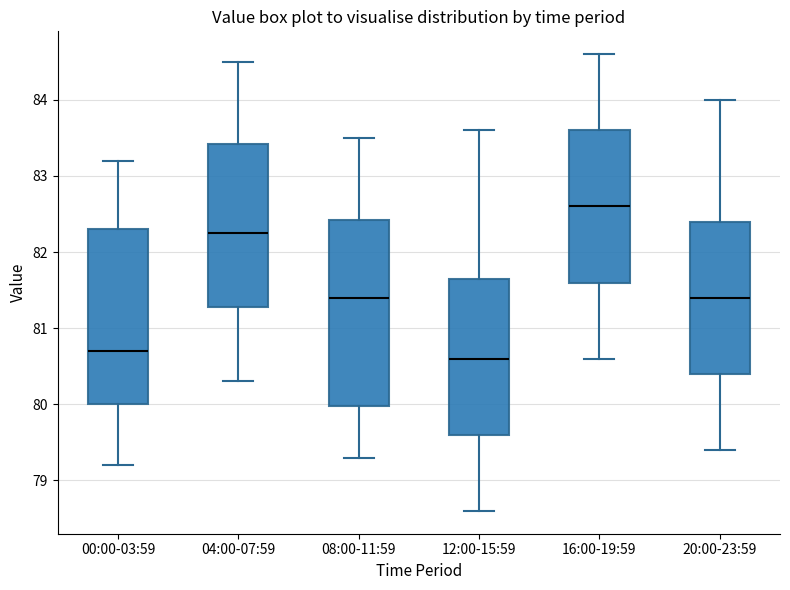

Comparing the boxes themselves (not the whiskers), which one is the tallest?

08:00-11:59